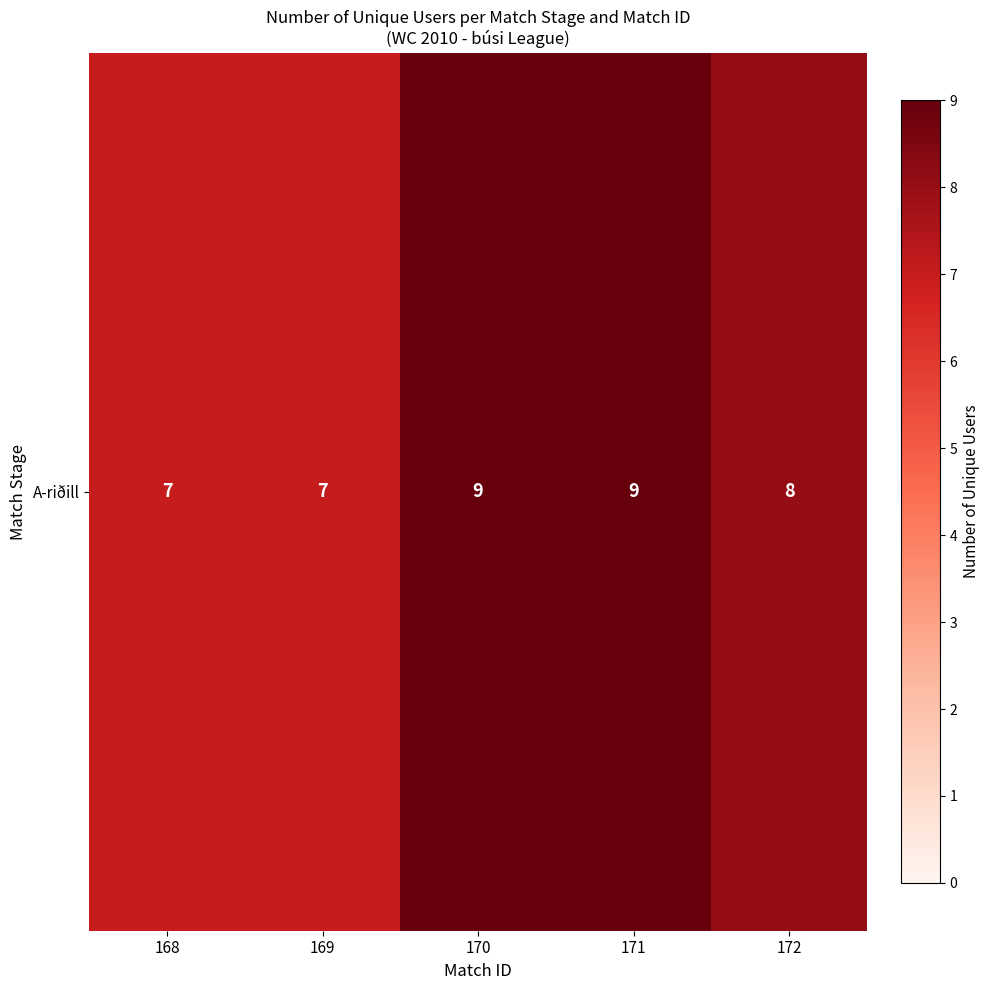

What is the difference between the maximum and minimum values?

2